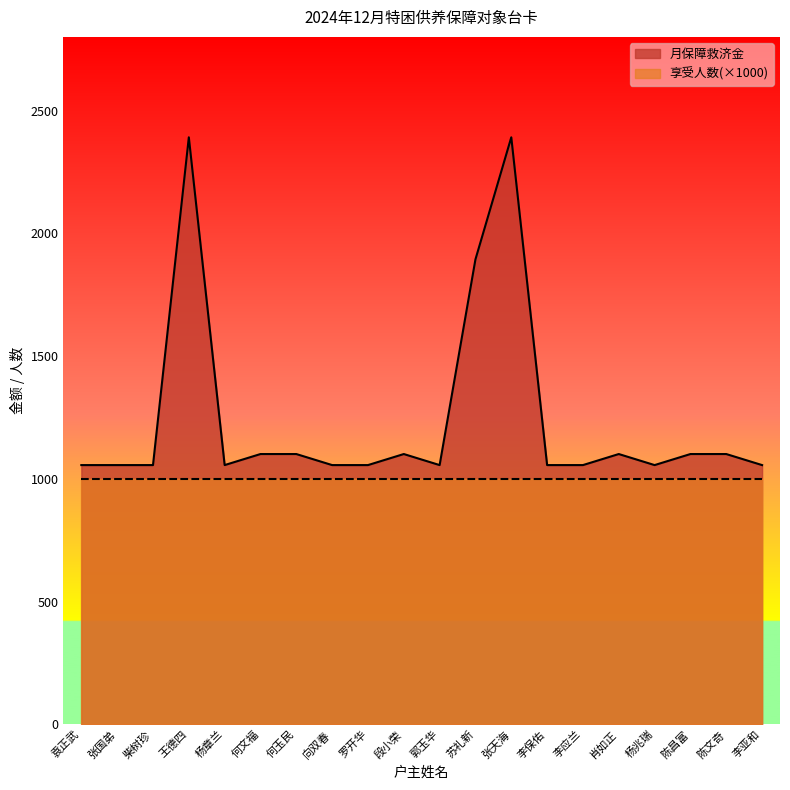

The chart shows a value of 1101 at 何文福. True or false?

True